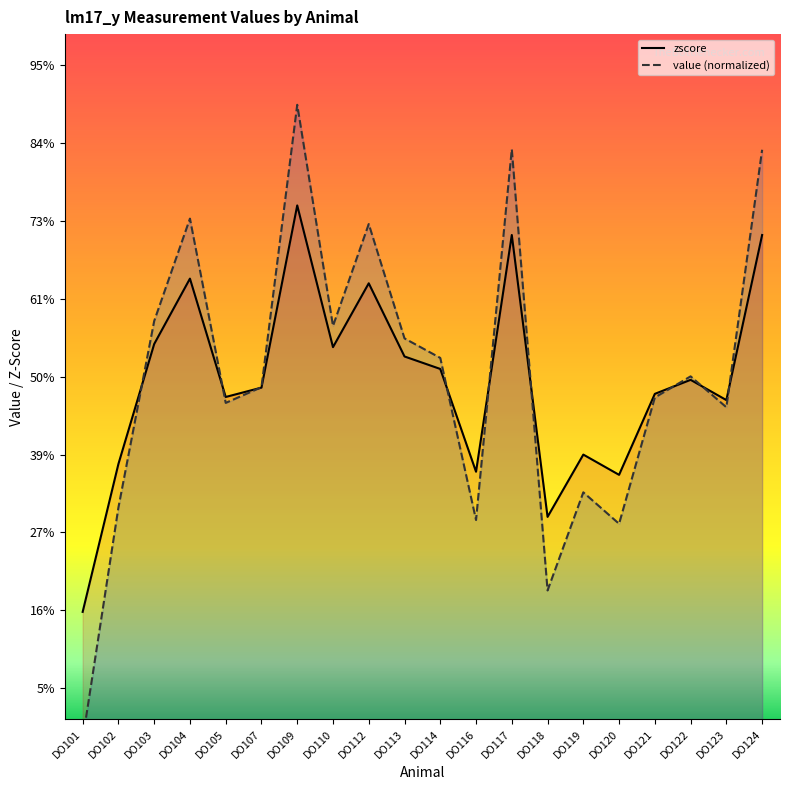

Where is the first local maximum for zscore?

DO104